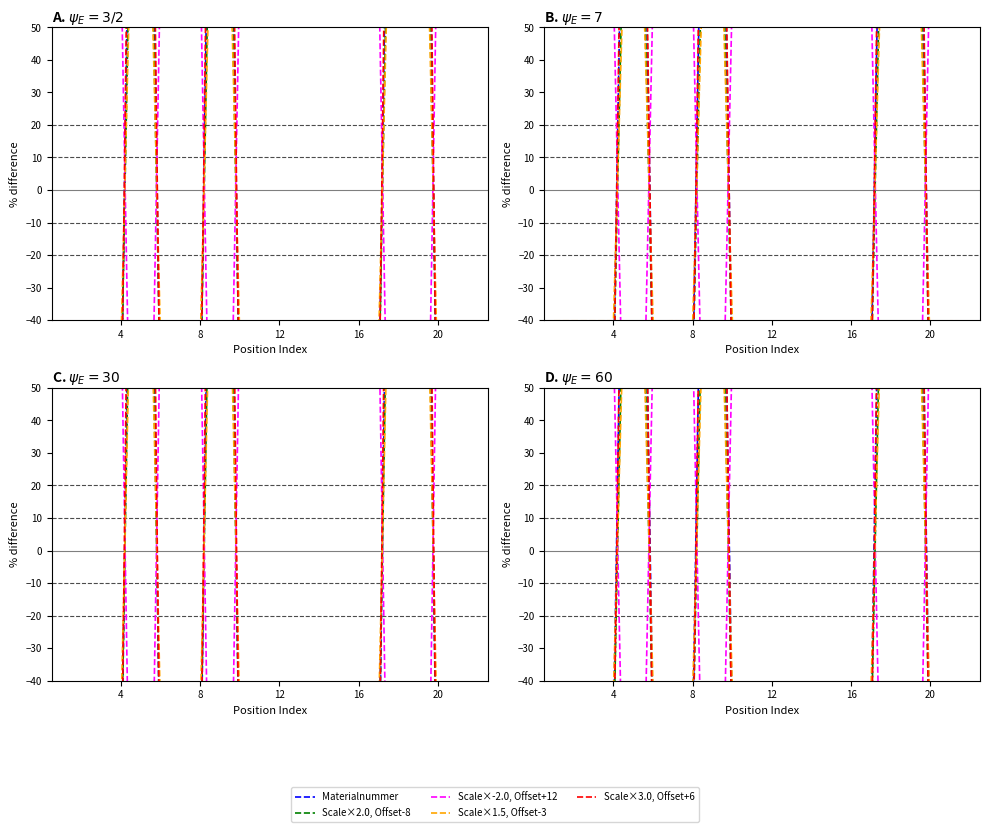

What is the label of the 6th point from the right?

16